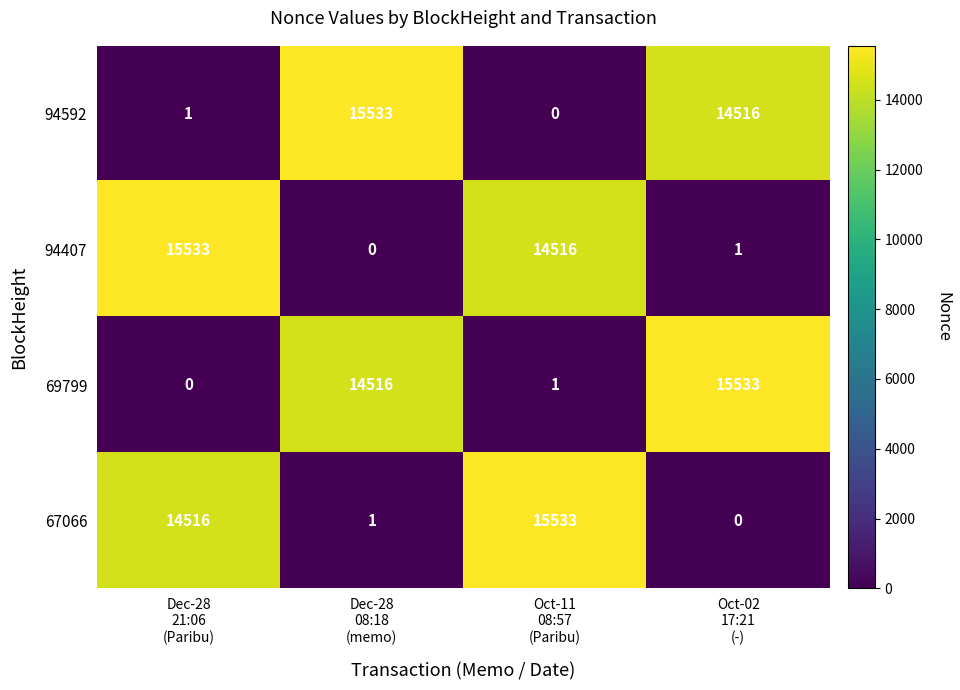

What is the difference between the second highest and minimum values in the 69799 series?

14516